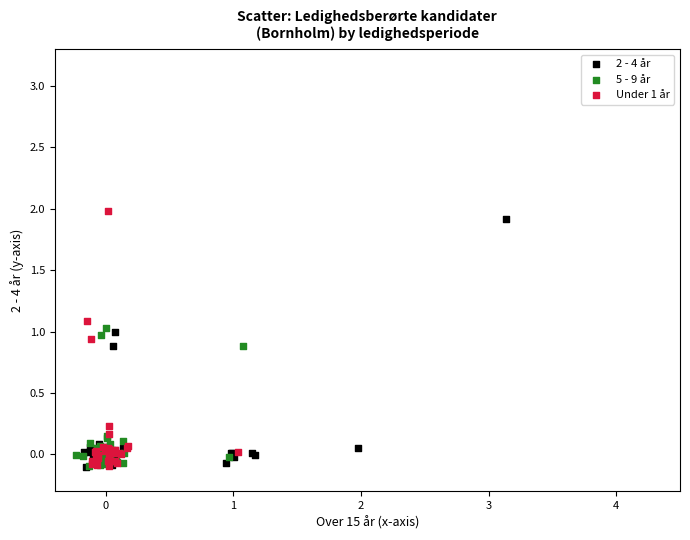

What are all the series names shown in the legend?

2 - 4 år, 5 - 9 år, Under 1 år